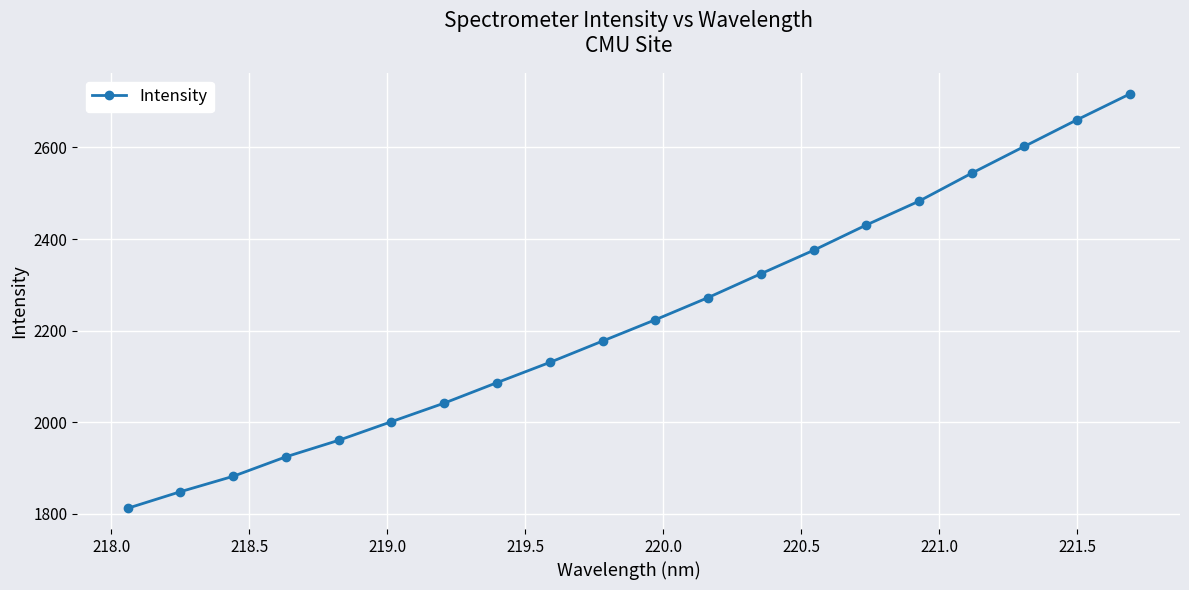

Count the number of categories in the chart.

20